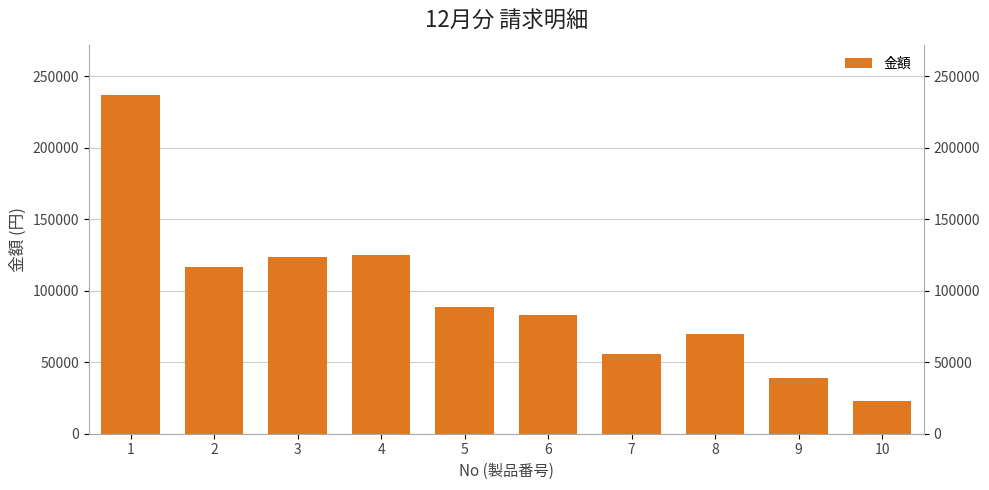

What is the value of the 6th bar from the left?

82748